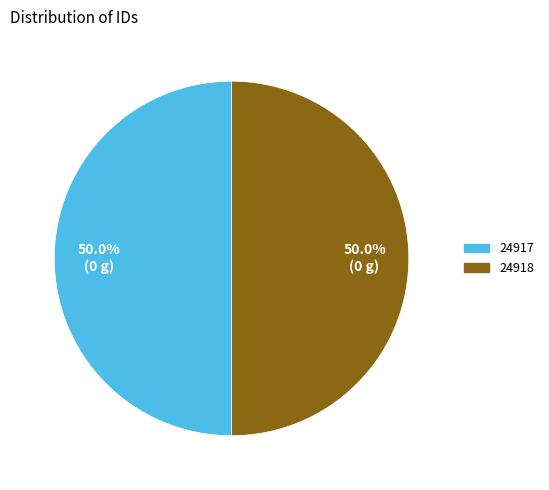

Approximately how many times larger is the value at 24917 compared to 24918?

1.0